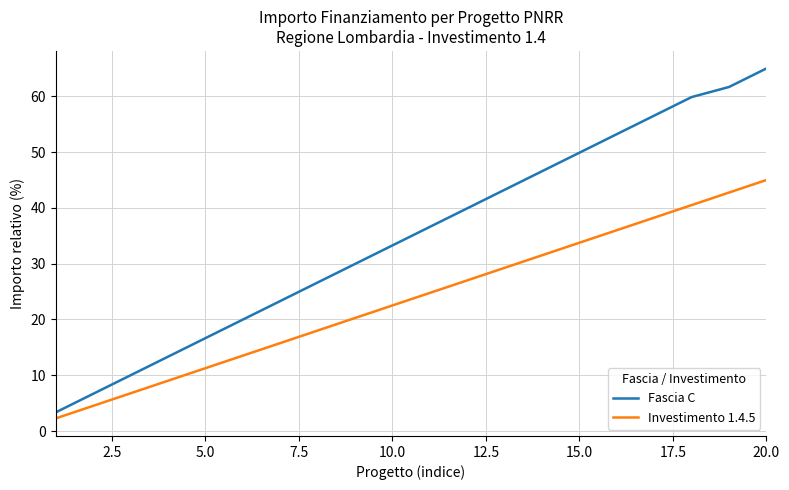

What is the difference between the maximum and minimum values in the Fascia C series?

61.7